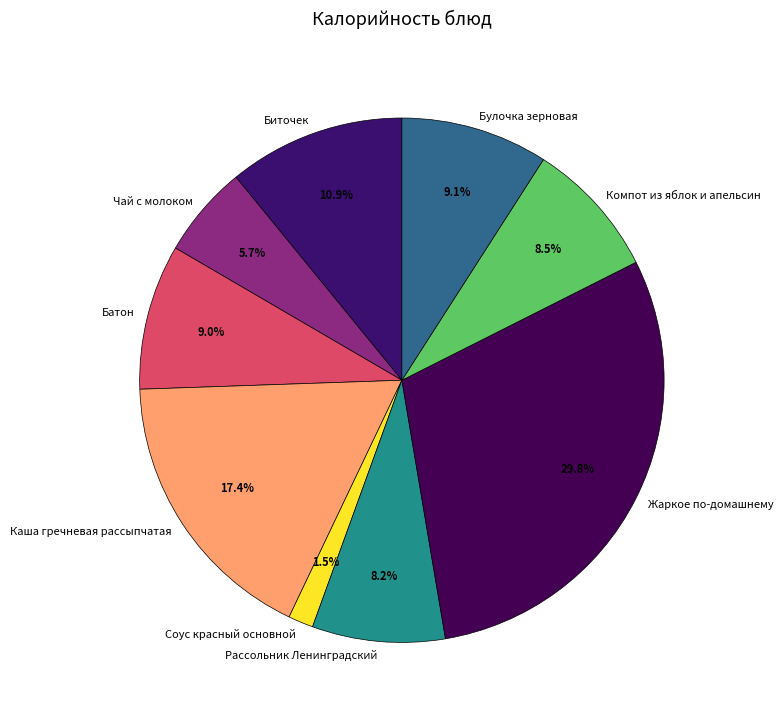

What percentage is the Рассольник Ленинградский slice, to the nearest percent?

8%